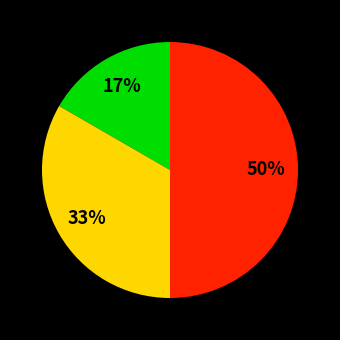

To the nearest percent, what is the difference between the largest and smallest slice percentages?

33%